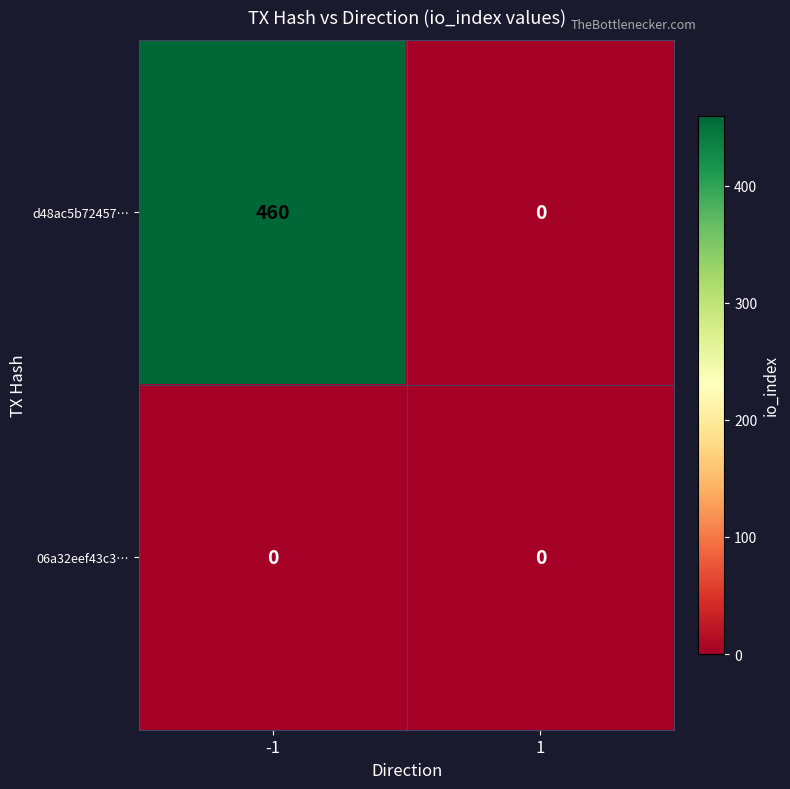

Is it true that d48ac5b72457… equals 120 at -1?

False